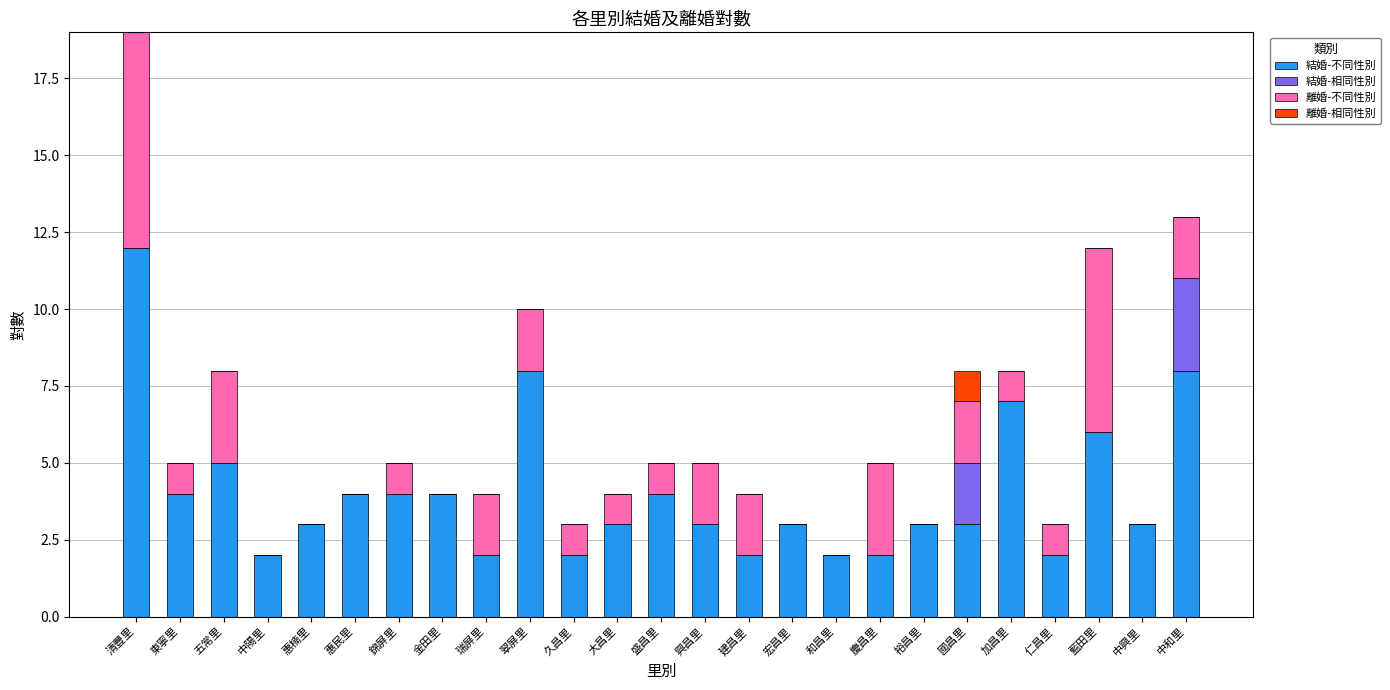

What is the sum of the 結婚-不同性別 values at 和昌里 and 大昌里?

5